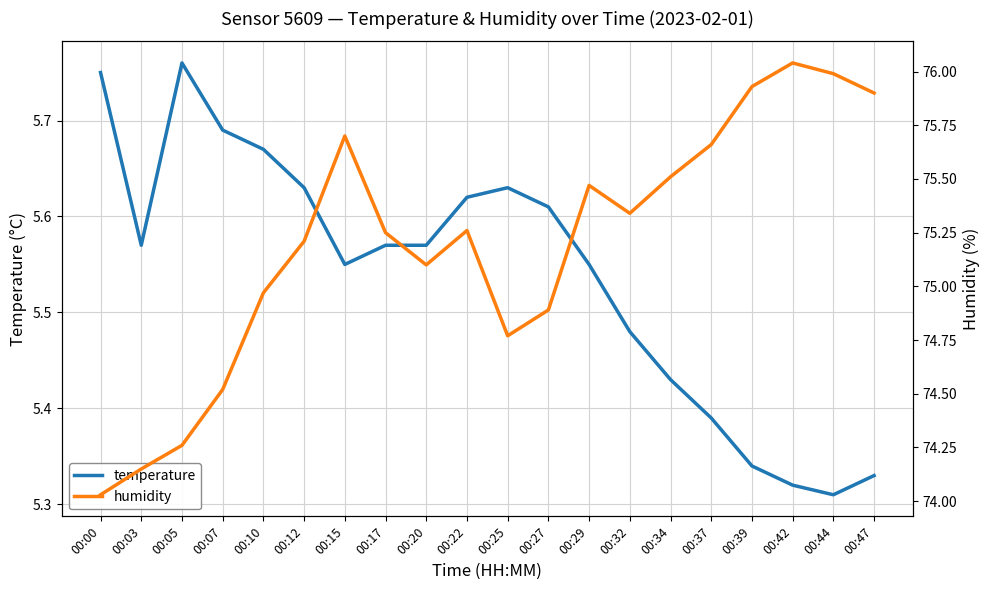

At which category does temperature reach its first local peak?

00:05